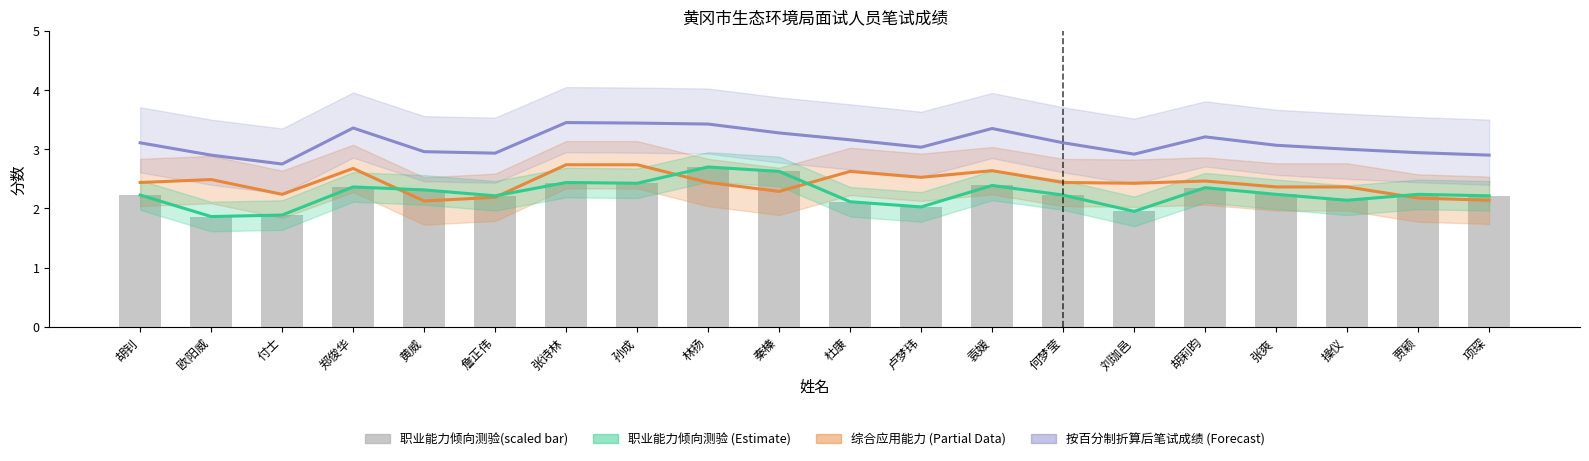

At which category does the chart reach its peak across all series?

张诗林